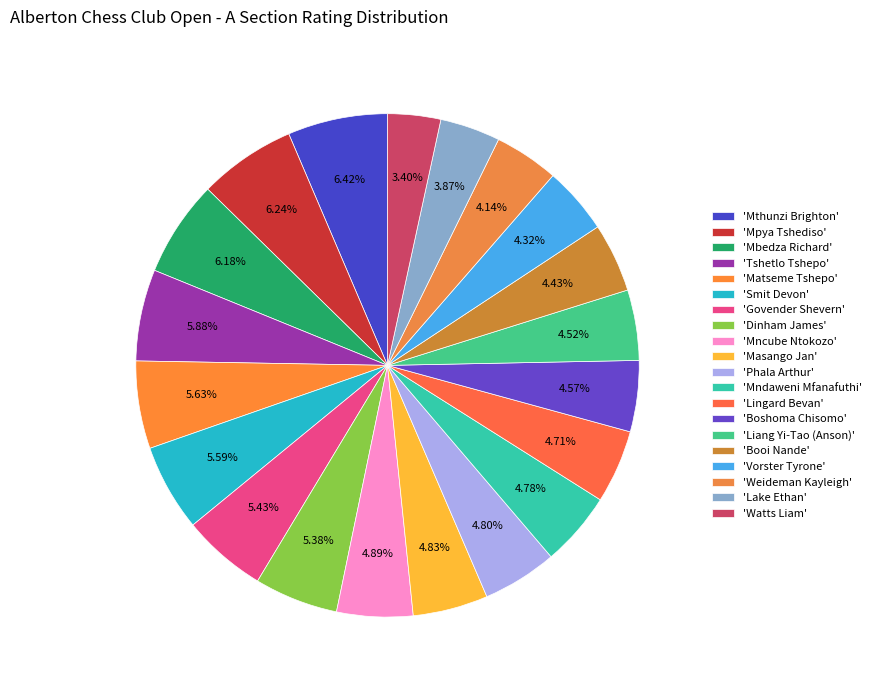

Rank the categories by value from lowest to highest.

Watts Liam, Lake Ethan, Weideman Kayleigh, Vorster Tyrone, Booi Nande, Liang Yi-Tao (Anson), Boshoma Chisomo, Lingard Bevan, Mndaweni Mfanafuthi, Phala Arthur, Masango Jan, Mncube Ntokozo, Dinham James, Govender Shevern, Smit Devon, Matseme Tshepo, Tshetlo Tshepo, Mbedza Richard, Mpya Tshediso, Mthunzi Brighton